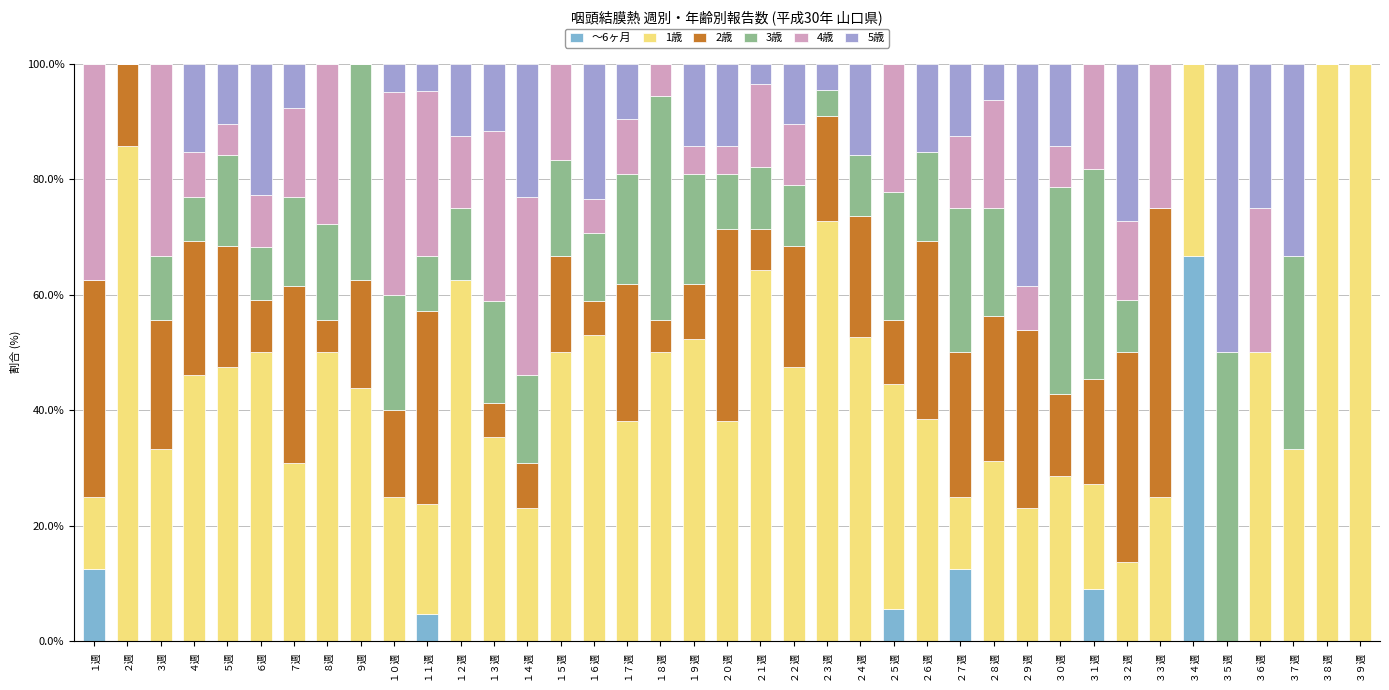

What is the total value across all series at ３６週?

100.0